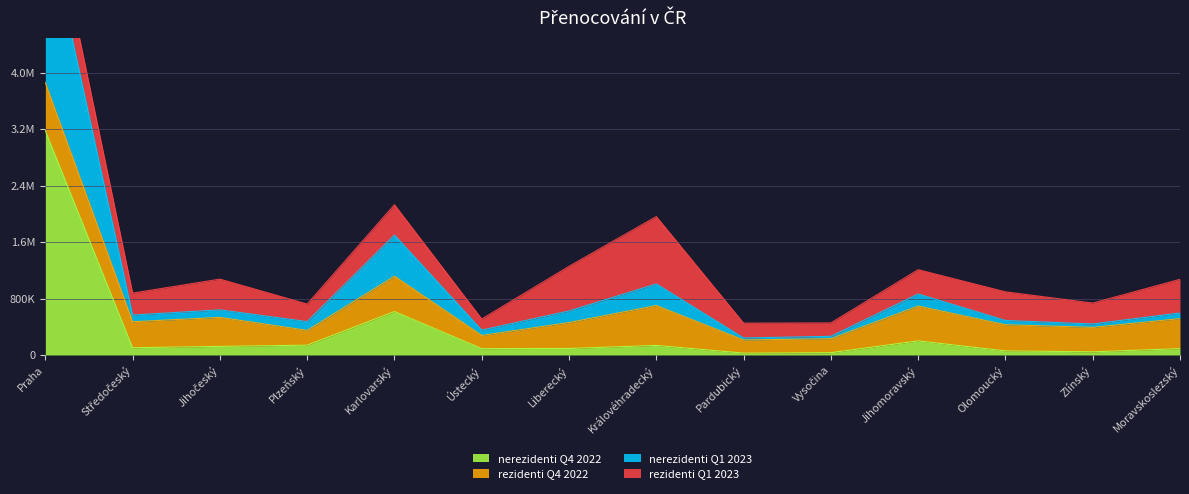

Which has a higher value, Vysočina or Moravskoslezský?

Moravskoslezský